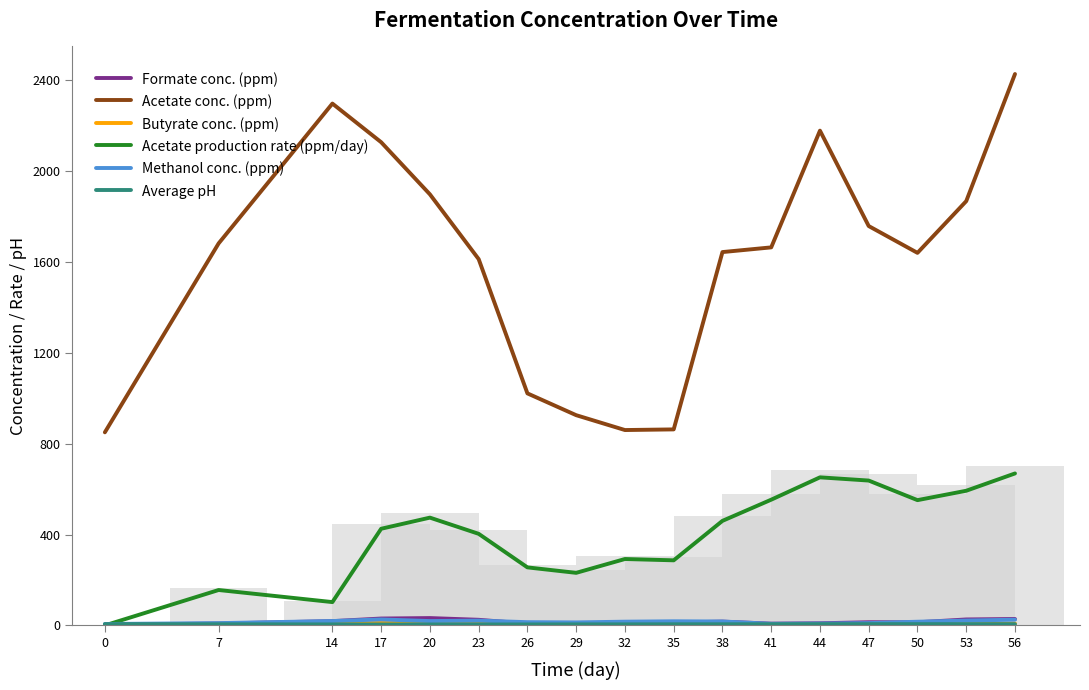

True or false: Butyrate conc. (ppm) has a value of 9.6 at 20.

True